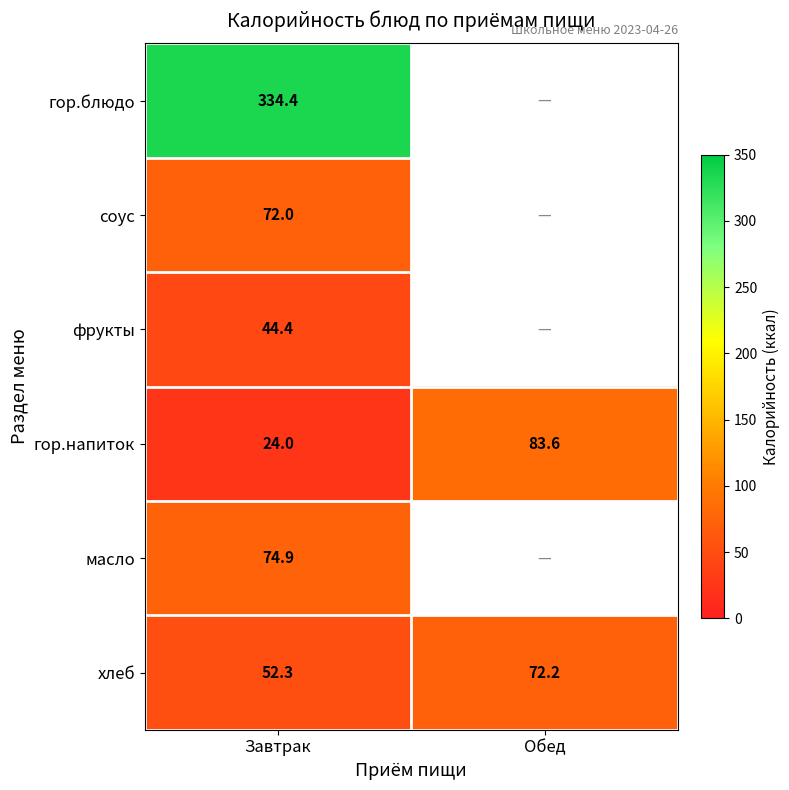

What is the minimum value for хлеб?

52.3